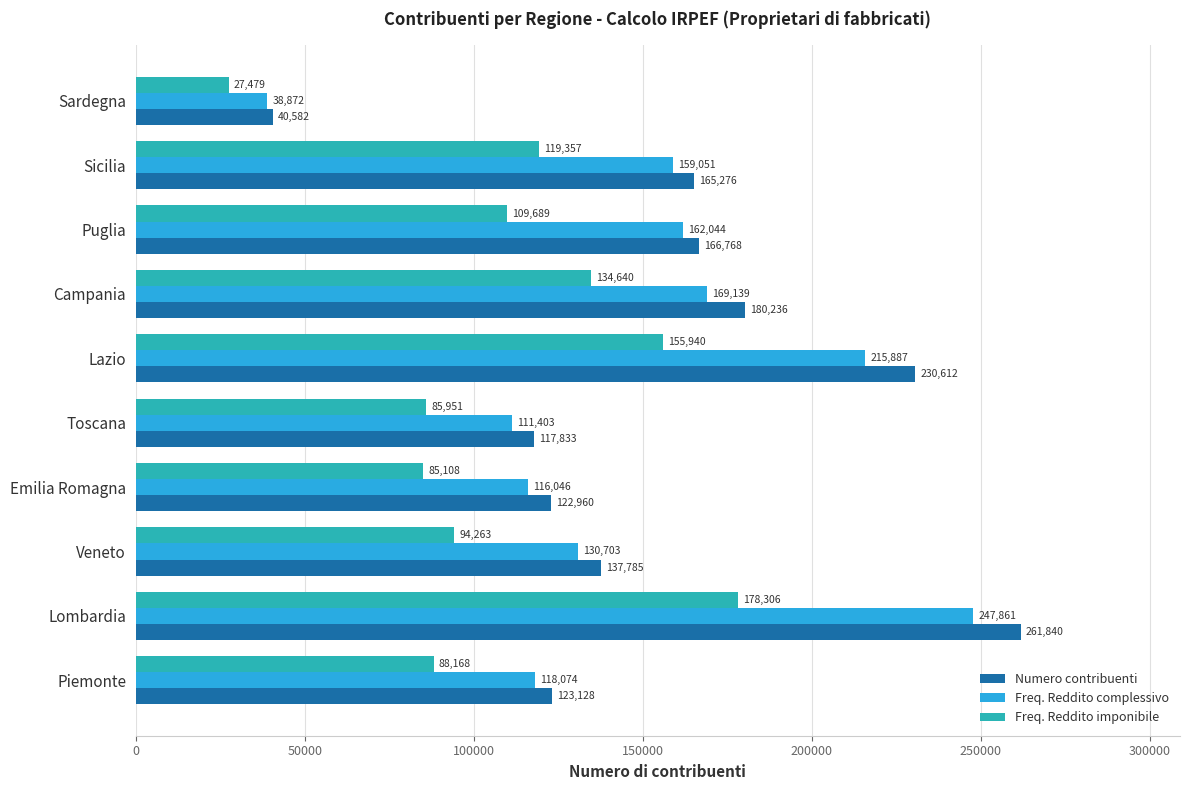

What is the approximate value of Freq. Reddito complessivo at Puglia?

162044